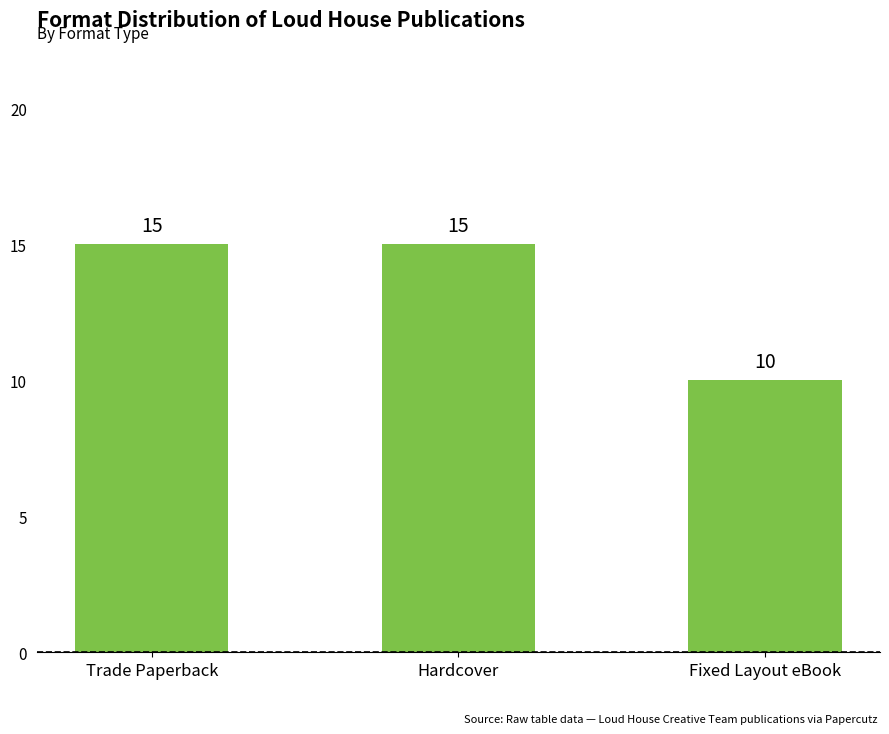

What is the difference between the maximum and minimum values?

5